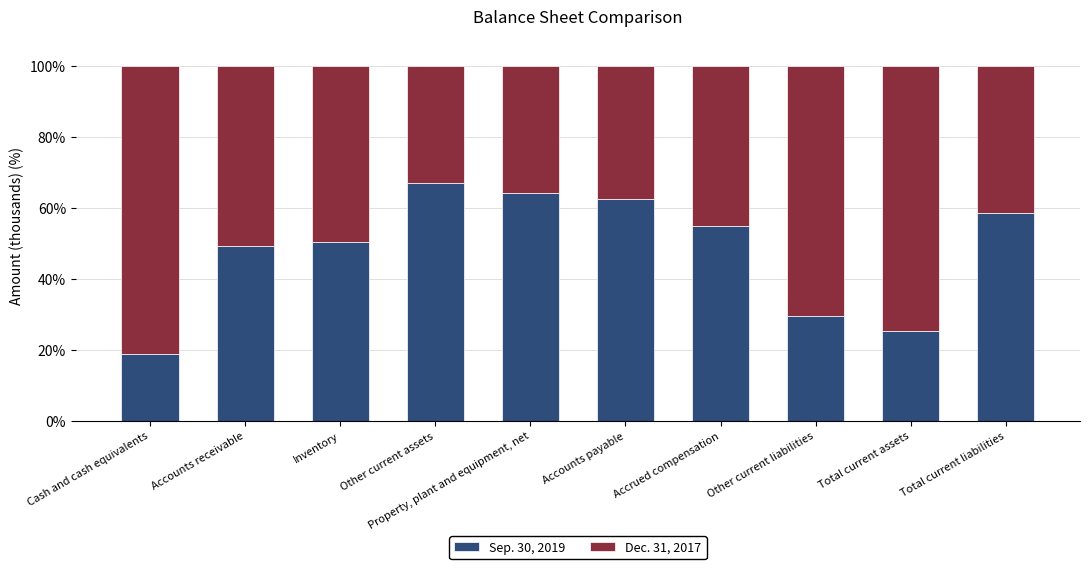

Rank the categories by Sep. 30, 2019 value from lowest to highest.

Cash and cash equivalents, Total current assets, Other current liabilities, Accounts receivable, Inventory, Accrued compensation, Total current liabilities, Accounts payable, Property, plant and equipment, net, Other current assets